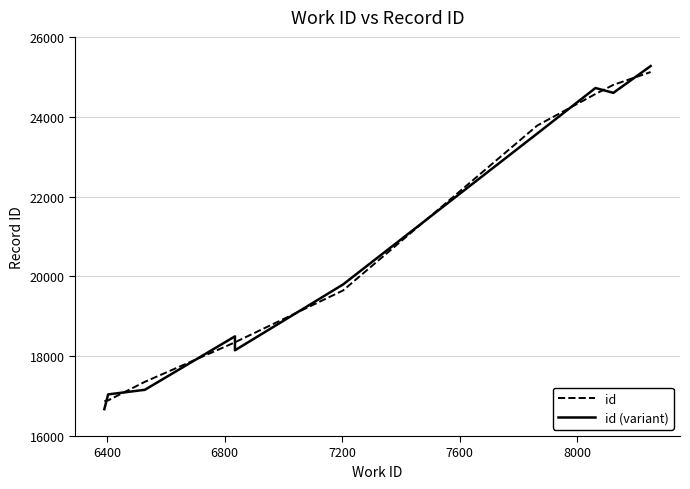

What are all the series names shown in the legend?

id, id (variant)